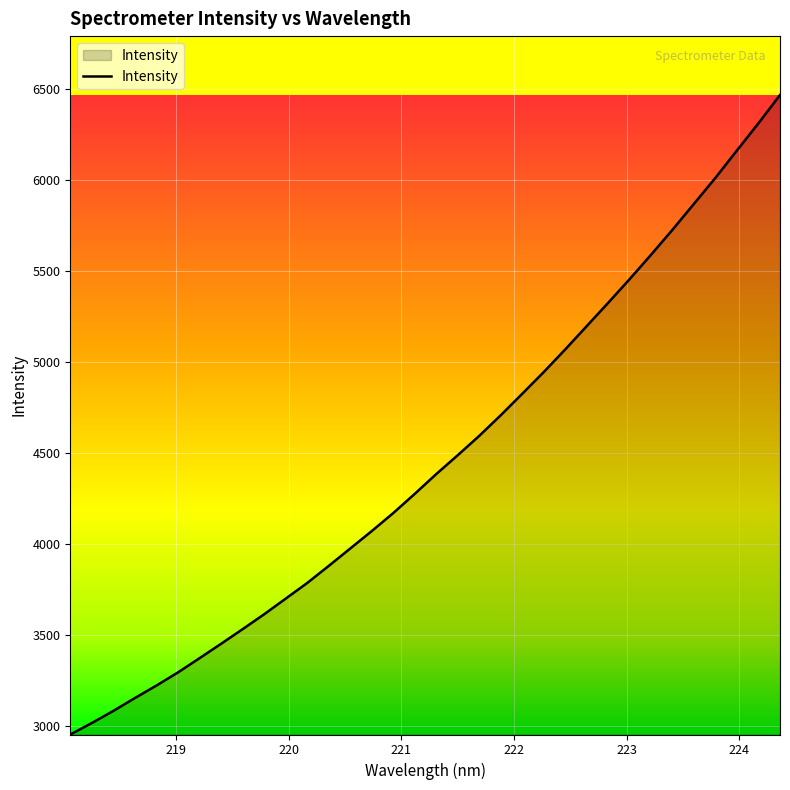

What is the difference between the maximum and minimum values?

3513.5